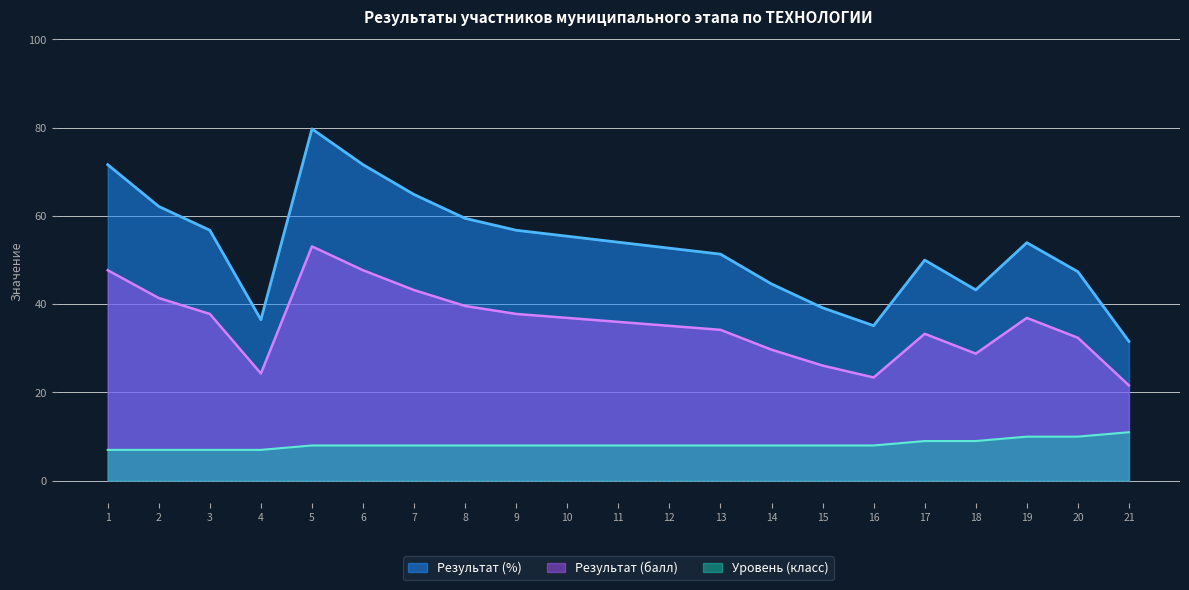

Which series has the largest total across all categories?

Результат (%)